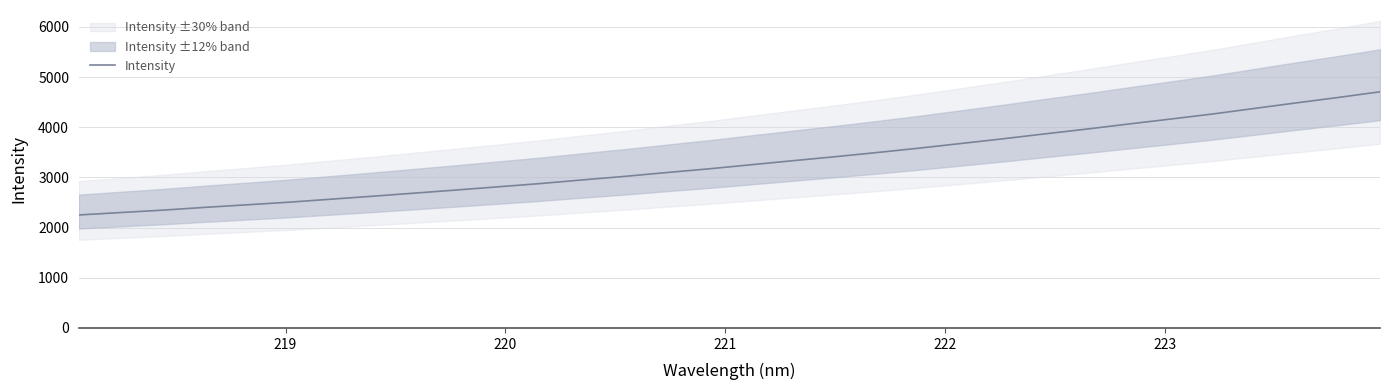

What is the maximum value for Intensity?

4707.1